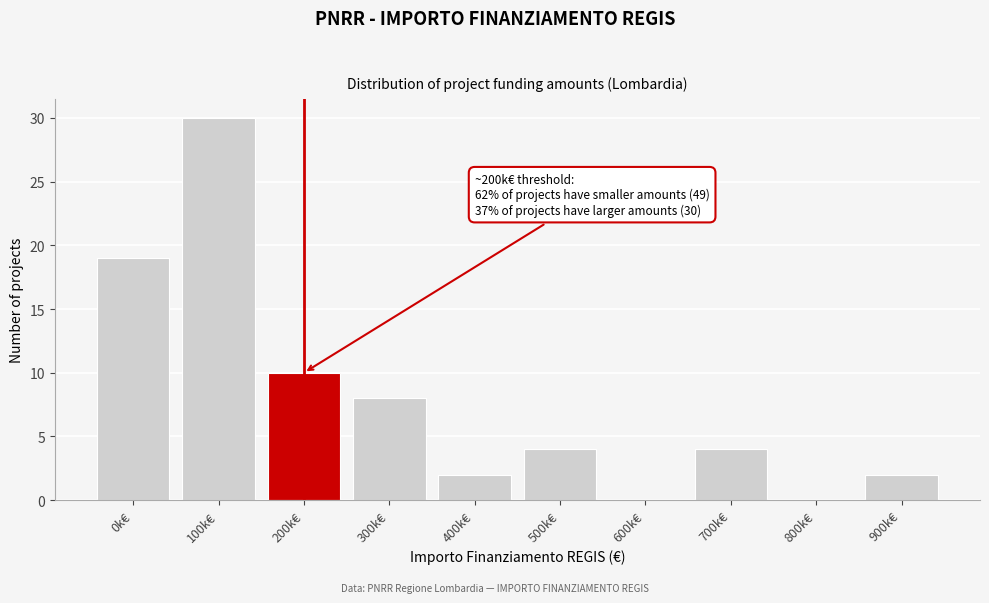

Reading left to right, extract all data points from this chart.

0k€=19	100k€=30	200k€=10	300k€=8	400k€=2	500k€=4	600k€=0	700k€=4	800k€=0	900k€=2